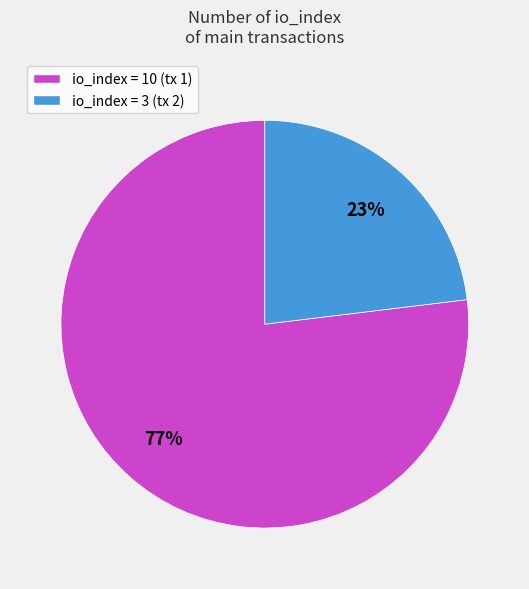

To the nearest percent, what is the difference between the largest and smallest slice percentages?

54%